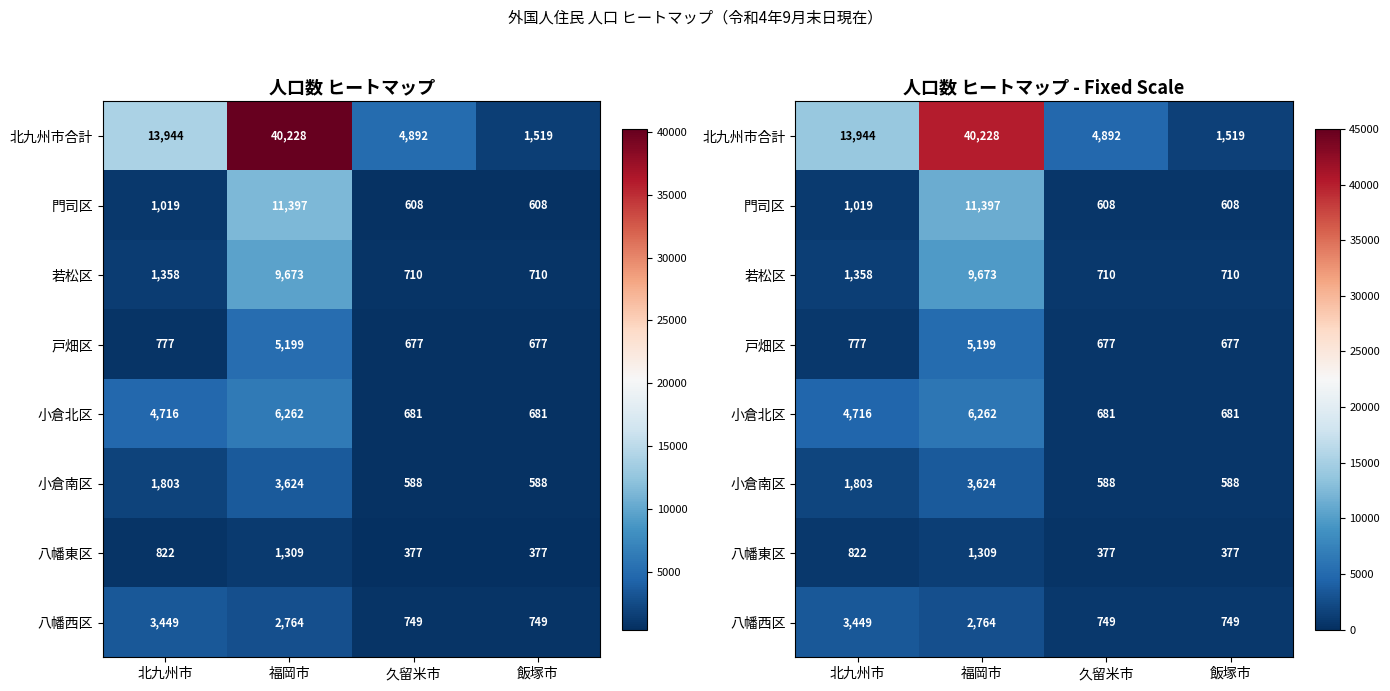

True or false: 門司区 has a value of 18535 at 福岡市.

False